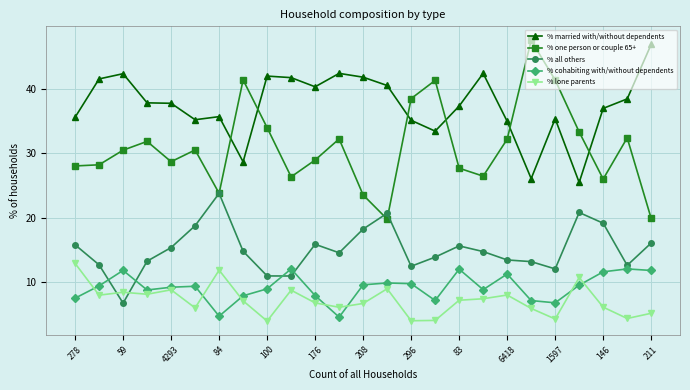

In % one person or couple 65+, how many points are higher than both neighbors (excluding endpoints)?

7